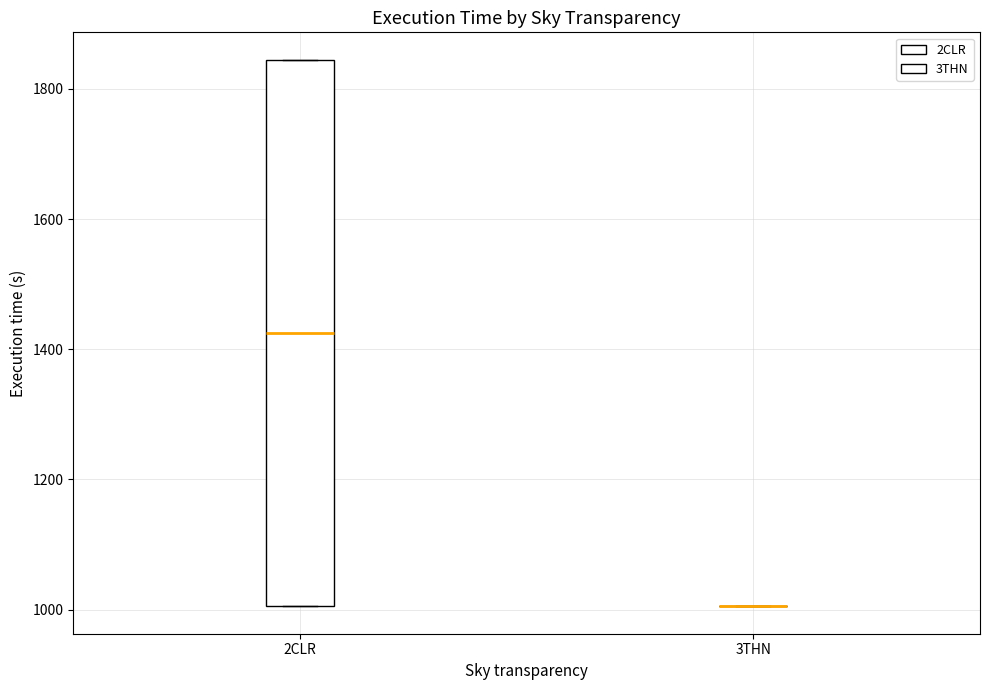

Reading left to right, read every box against the y-axis: the position of its median line, the range the box covers, and the ends of its whiskers. The values are not printed on the chart, so give them approximately, as read against the axis.

2CLR: median 1420, box 1000 to 1840, whiskers 1000 to 1840
3THN: box collapsed to a line at 1000, whiskers 1000 to 1000